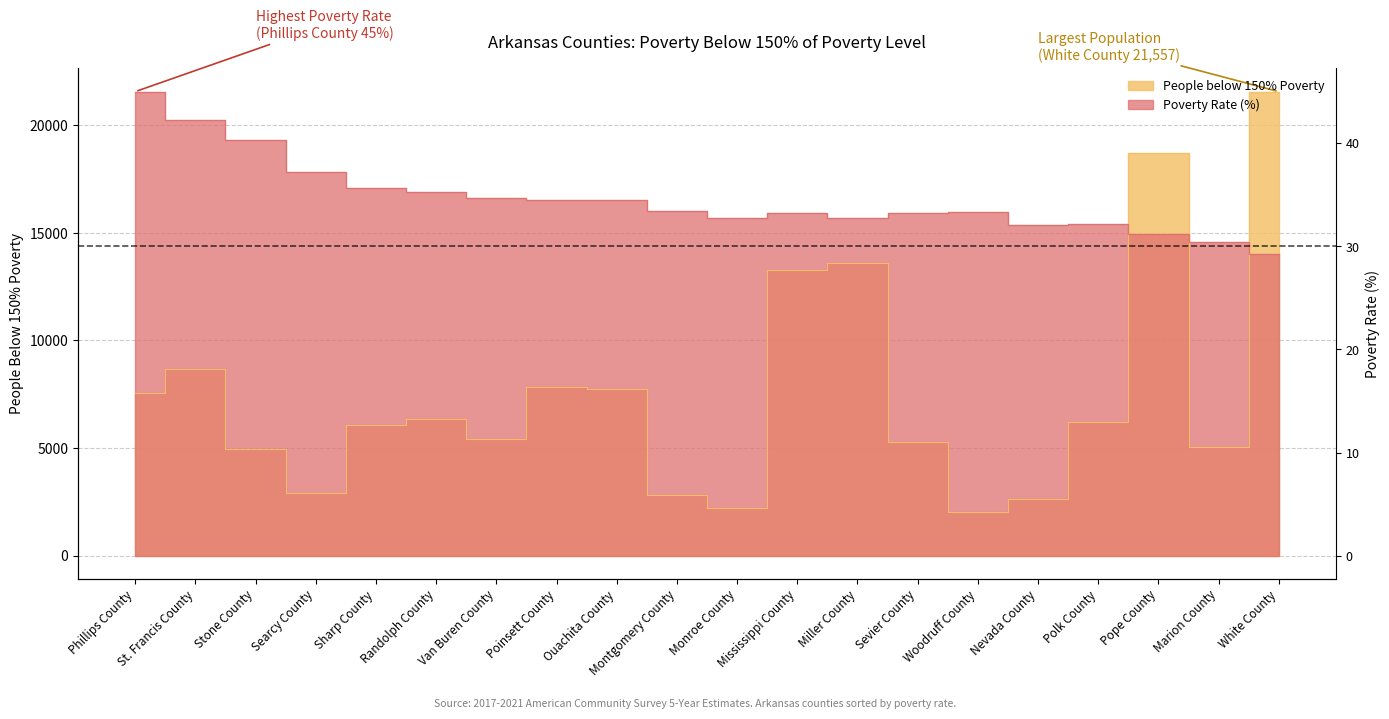

What position from the right is Woodruff County?

6